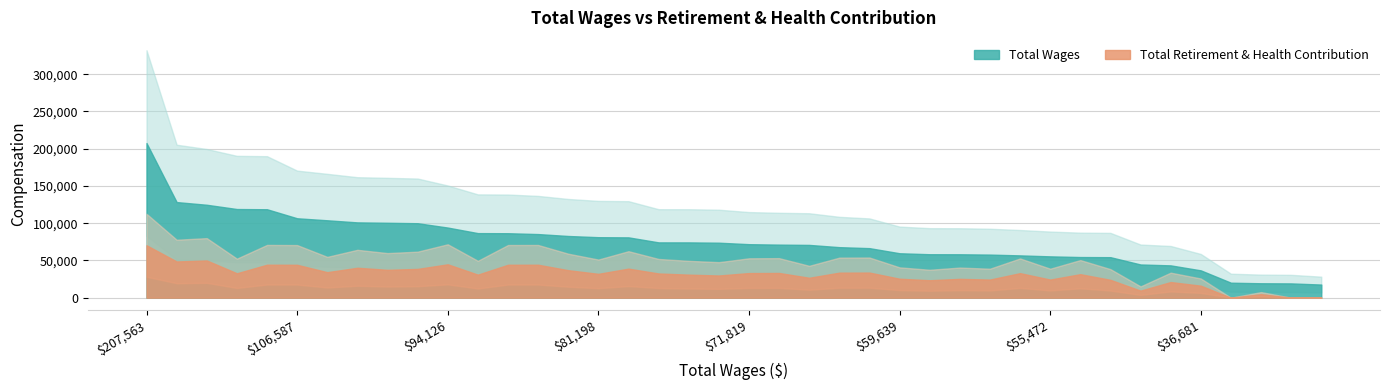

What is the average value of the retirement series?

30711